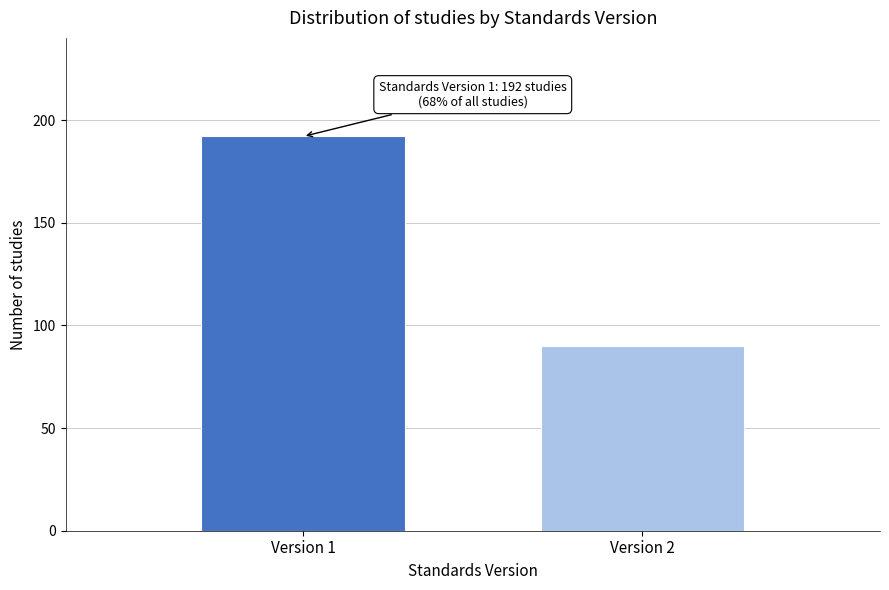

Reading left to right, extract all data points from this chart.

Version 1=192	Version 2=90